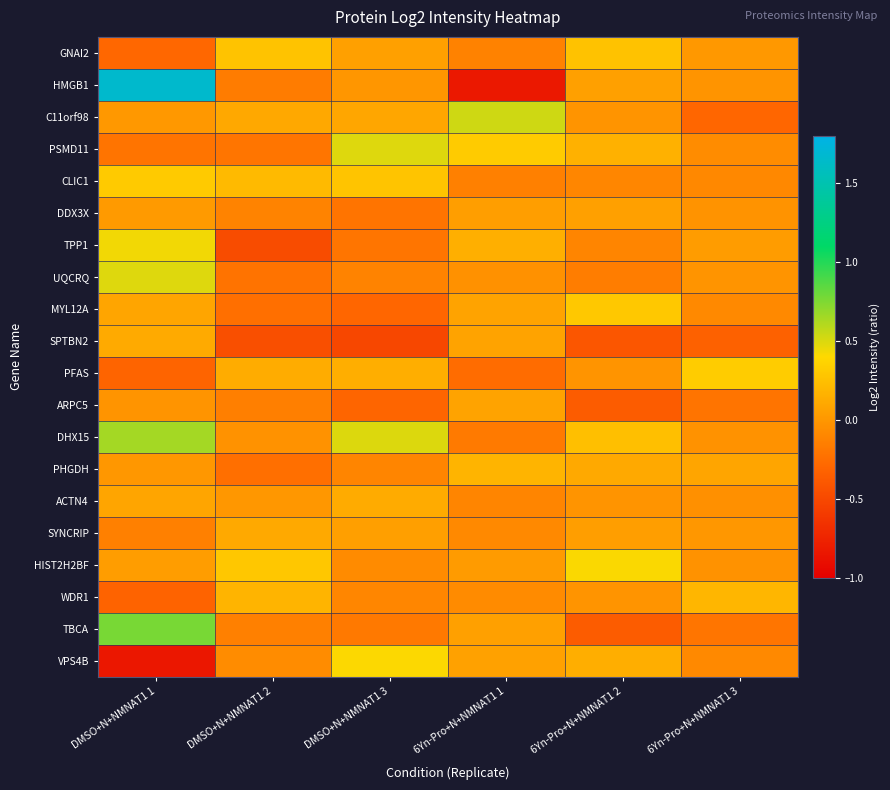

What is the total value across all series at 6Yn-Pro+N+NMNAT1 3?

-0.9